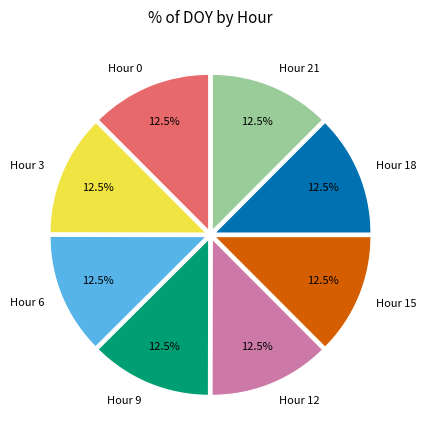

How many segments does this pie chart have?

8